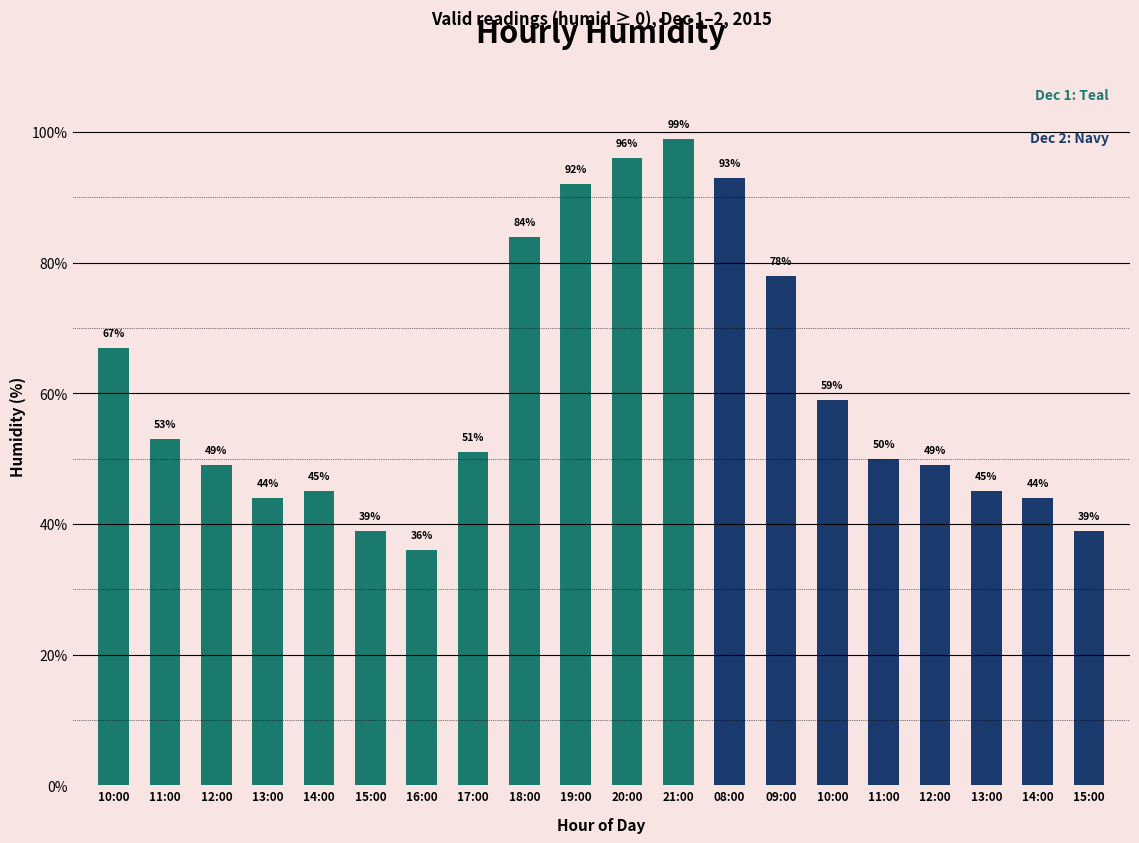

List the labels in order of value, smallest first.

16:00, 15:00, 15:00, 13:00, 14:00, 14:00, 13:00, 12:00, 12:00, 11:00, 17:00, 11:00, 10:00, 10:00, 09:00, 18:00, 19:00, 08:00, 20:00, 21:00